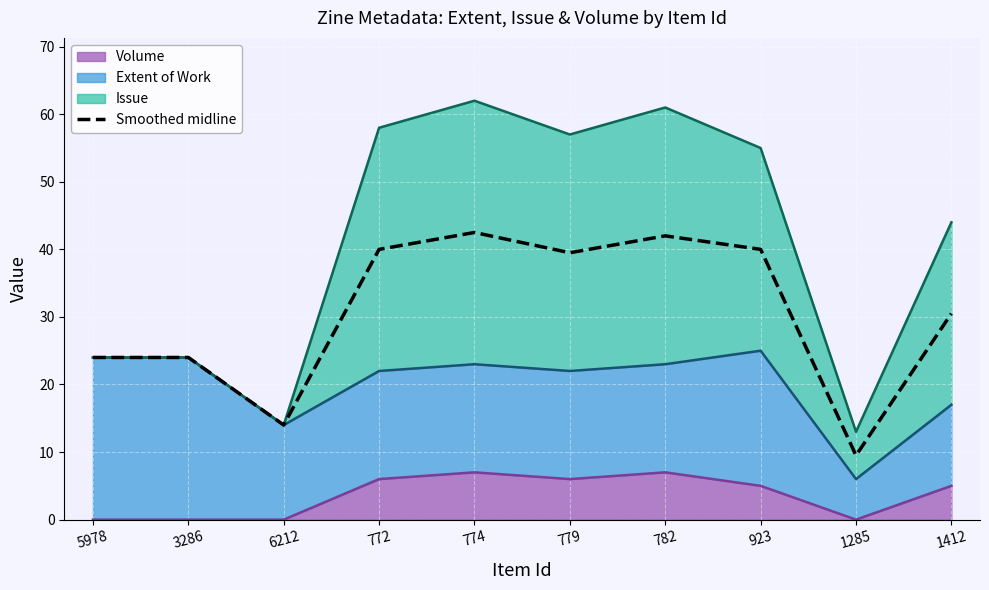

What is the approximate value at 3286?

24.0